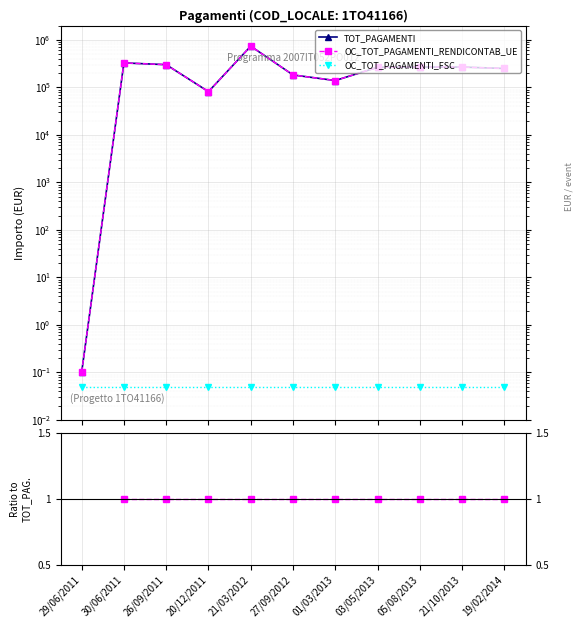

True or false: OC_TOT_PAGAMENTI_FSC has a value of 0.1 at 26/09/2011.

True